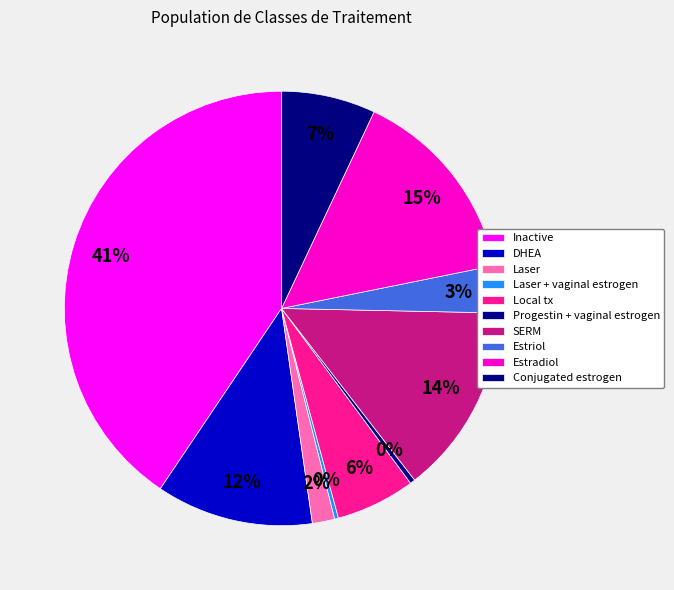

Do Progestin + vaginal estrogen and SERM together represent more than half of the pie?

No